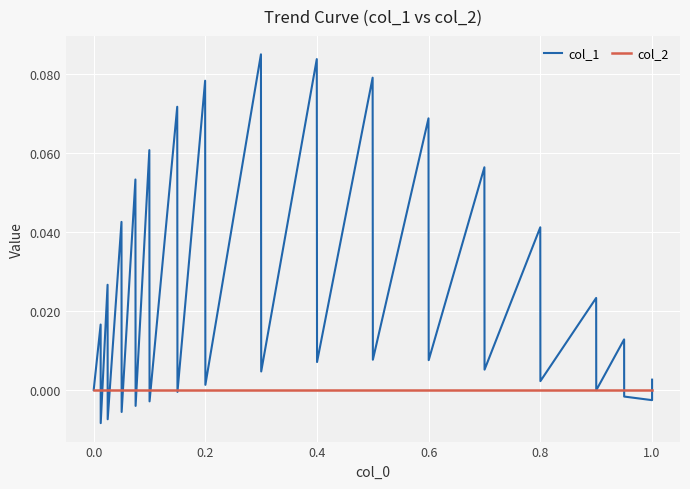

True or false: col_2 has more than 2 interior local peaks.

False